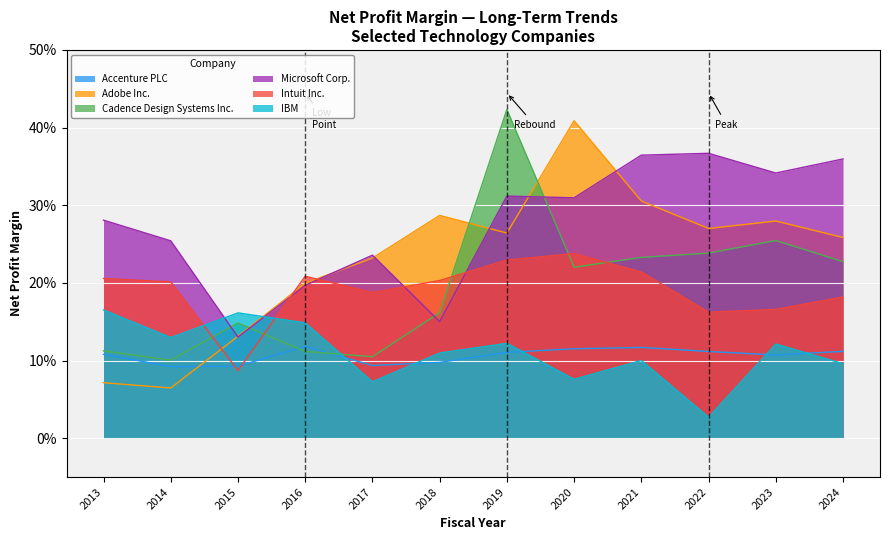

Reading right to left, list all the values displayed in this chart.

Accenture PLC: 0.1	0.1	0.1	0.1	0.1	0.1	0.1	0.1	0.1	0.1	0.1	0.1
Adobe Inc.: 0.3	0.3	0.3	0.3	0.4	0.3	0.3	0.2	0.2	0.1	0.1	0.1
Cadence Design Systems Inc.: 0.2	0.3	0.2	0.2	0.2	0.4	0.2	0.1	0.1	0.1	0.1	0.1
Microsoft Corp.: 0.4	0.3	0.4	0.4	0.3	0.3	0.2	0.2	0.2	0.1	0.3	0.3
Intuit Inc.: 0.2	0.2	0.2	0.2	0.2	0.2	0.2	0.2	0.2	0.1	0.2	0.2
IBM: 0.1	0.1	0.0	0.1	0.1	0.1	0.1	0.1	0.1	0.2	0.1	0.2